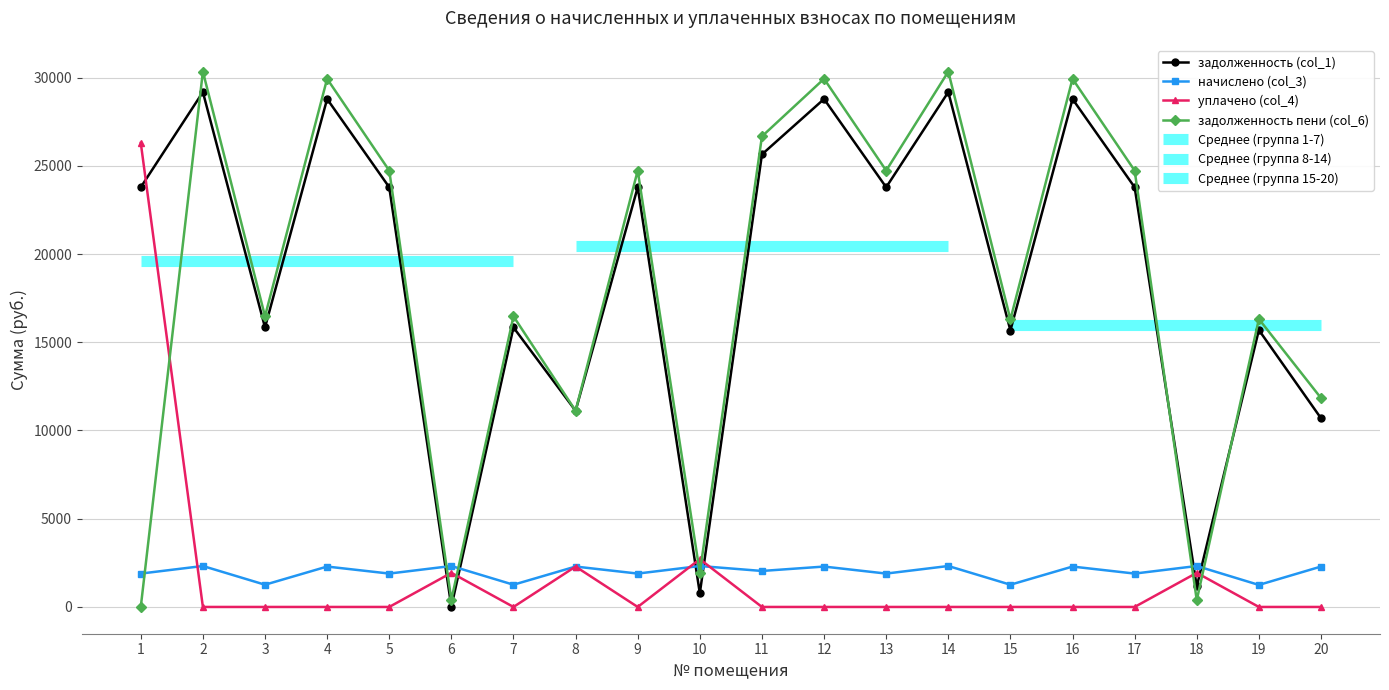

After their last crossing, which series has the higher values: задолженность пени (col_6) or задолженность (col_1)?

задолженность пени (col_6)